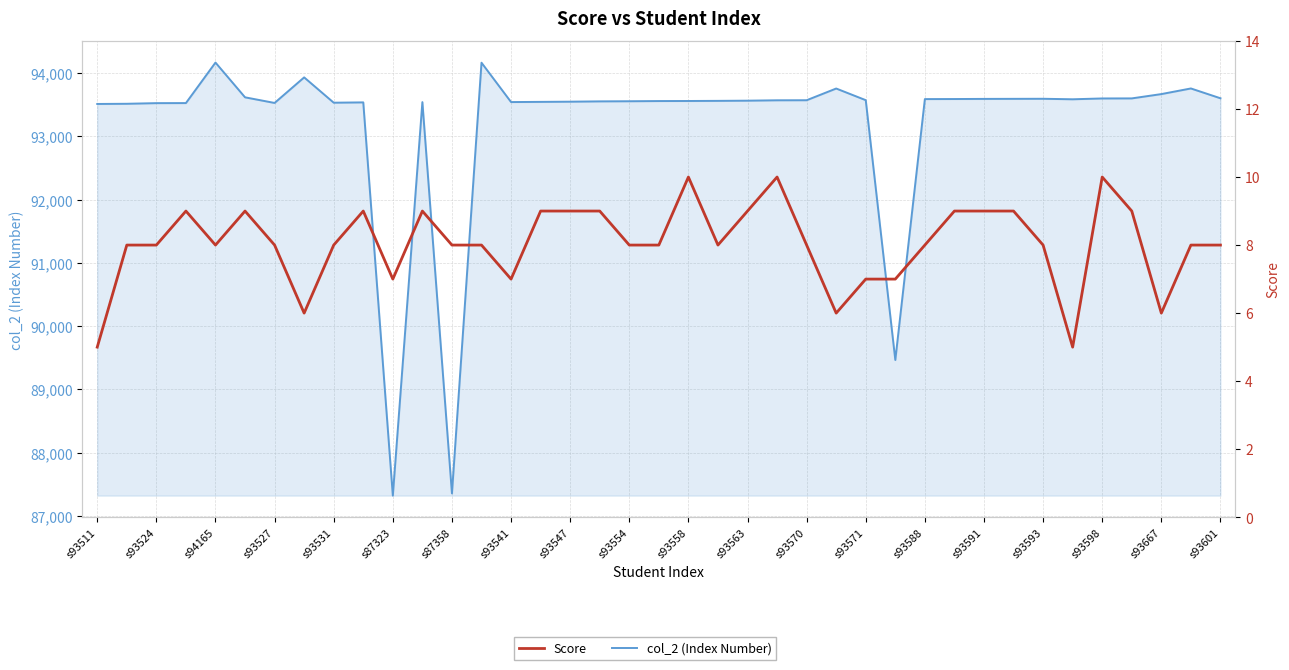

How many lines are shown in the chart?

2